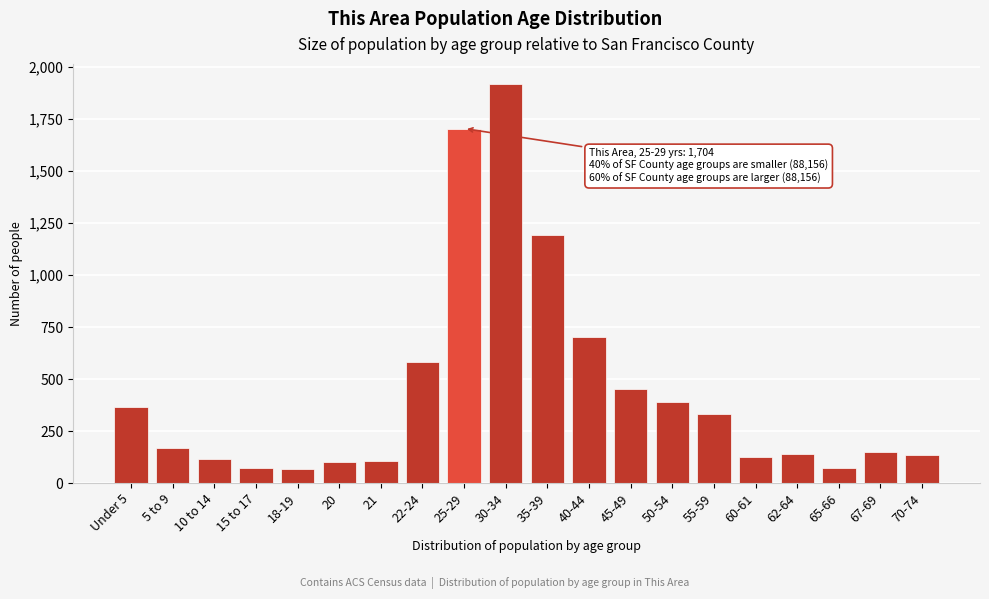

What is the change in value from Under 5 to 40-44?

+340